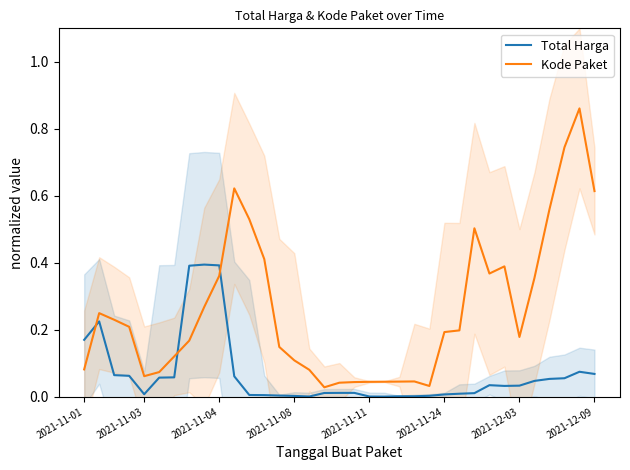

True or false: Kode Paket and Total Harga intersect in this chart.

True